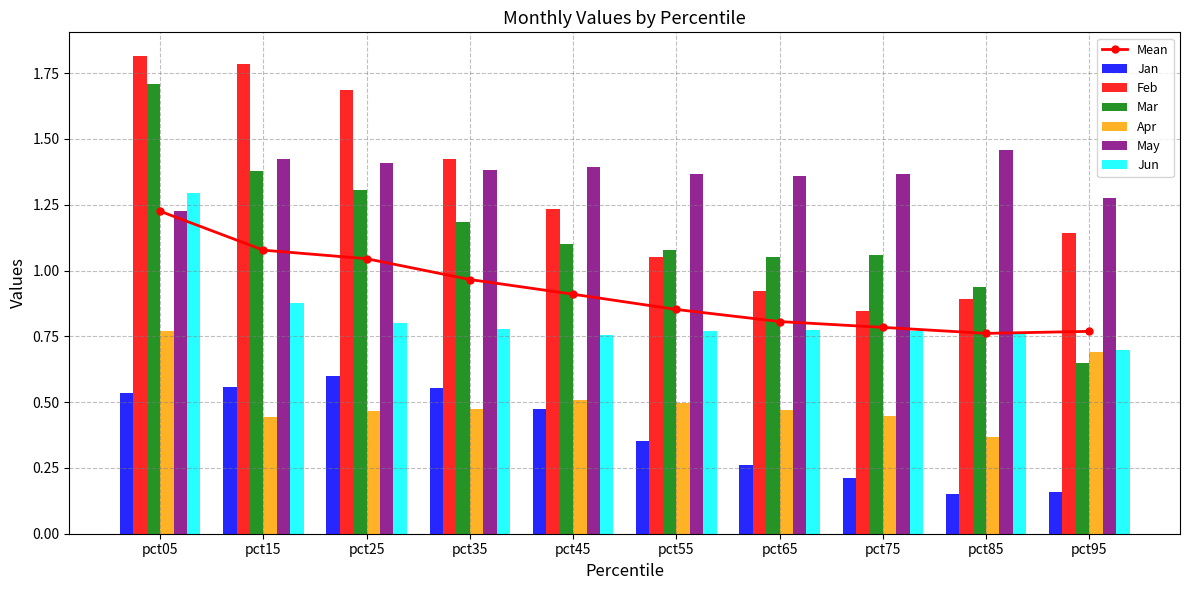

Which series has the largest total across all categories?

May